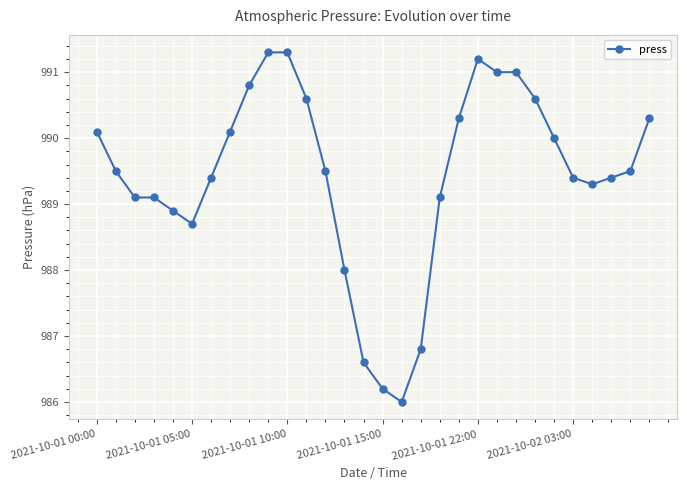

What is the difference between the maximum and minimum values?

5.3